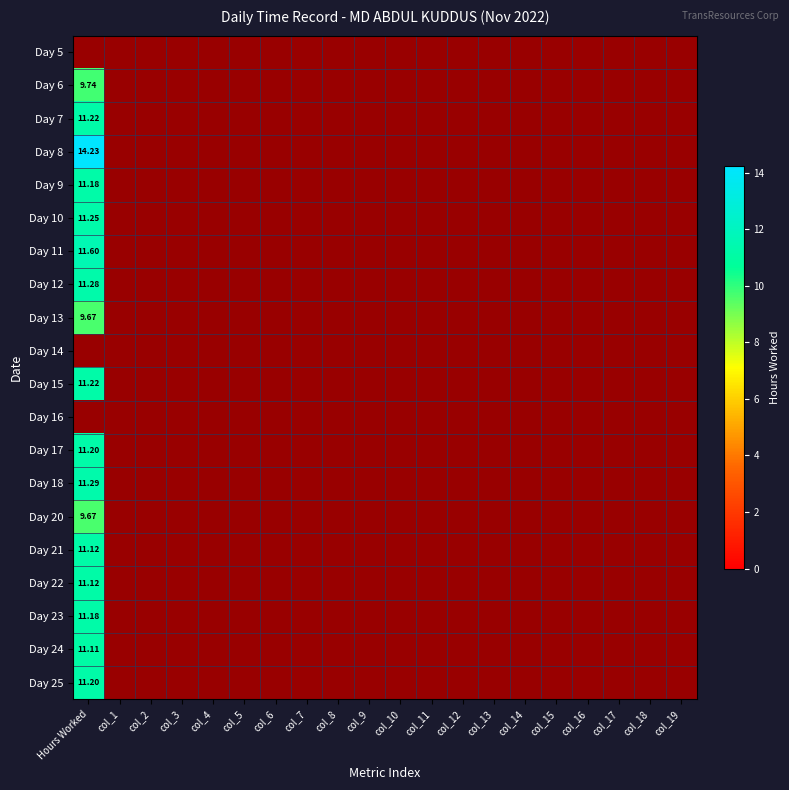

True or false: Day 9 has a value of 4.1 at Hours Worked.

False